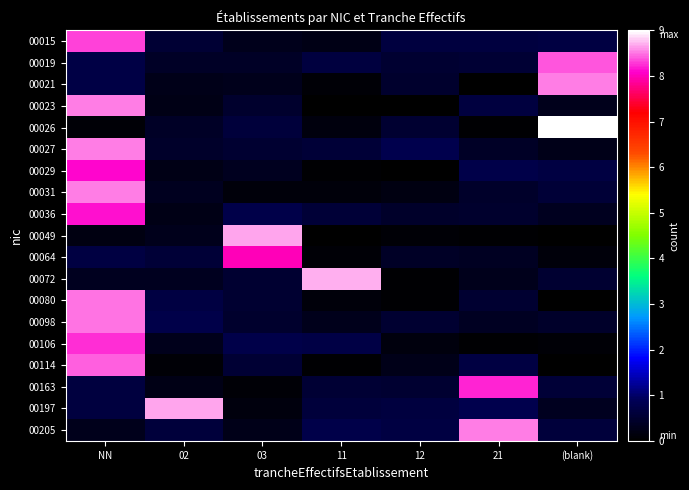

At NN, list the series in order from smallest to largest.

00026, 00049, 00205, 00072, 00197, 00163, 00064, 00021, 00019, 00029, 00036, 00106, 00015, 00114, 00080, 00098, 00027, 00031, 00023